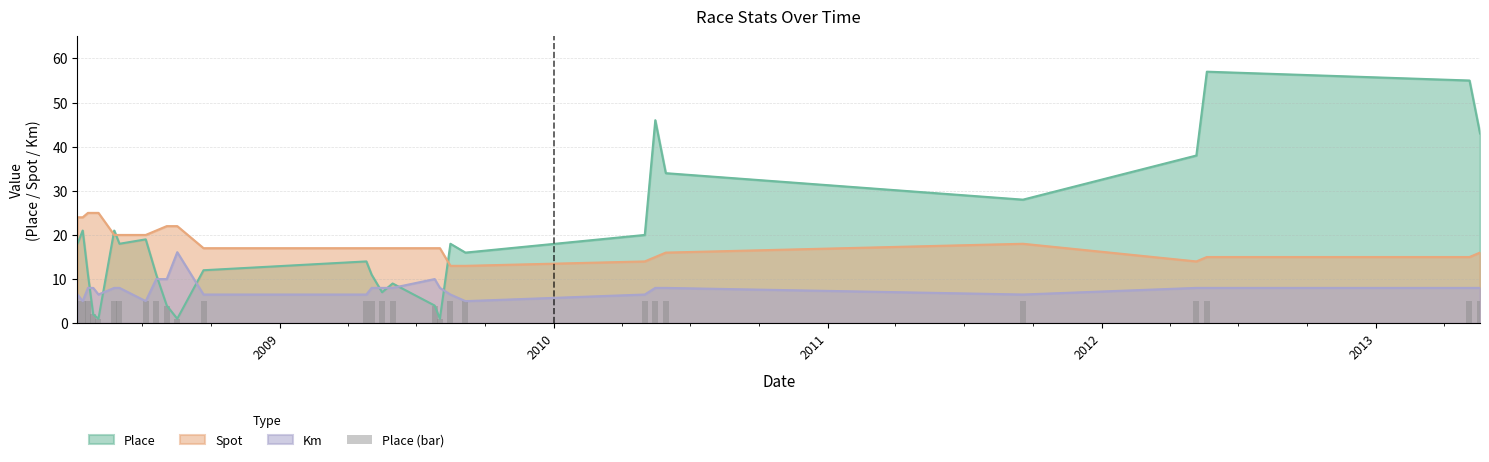

Count the number of categories in the chart.

28